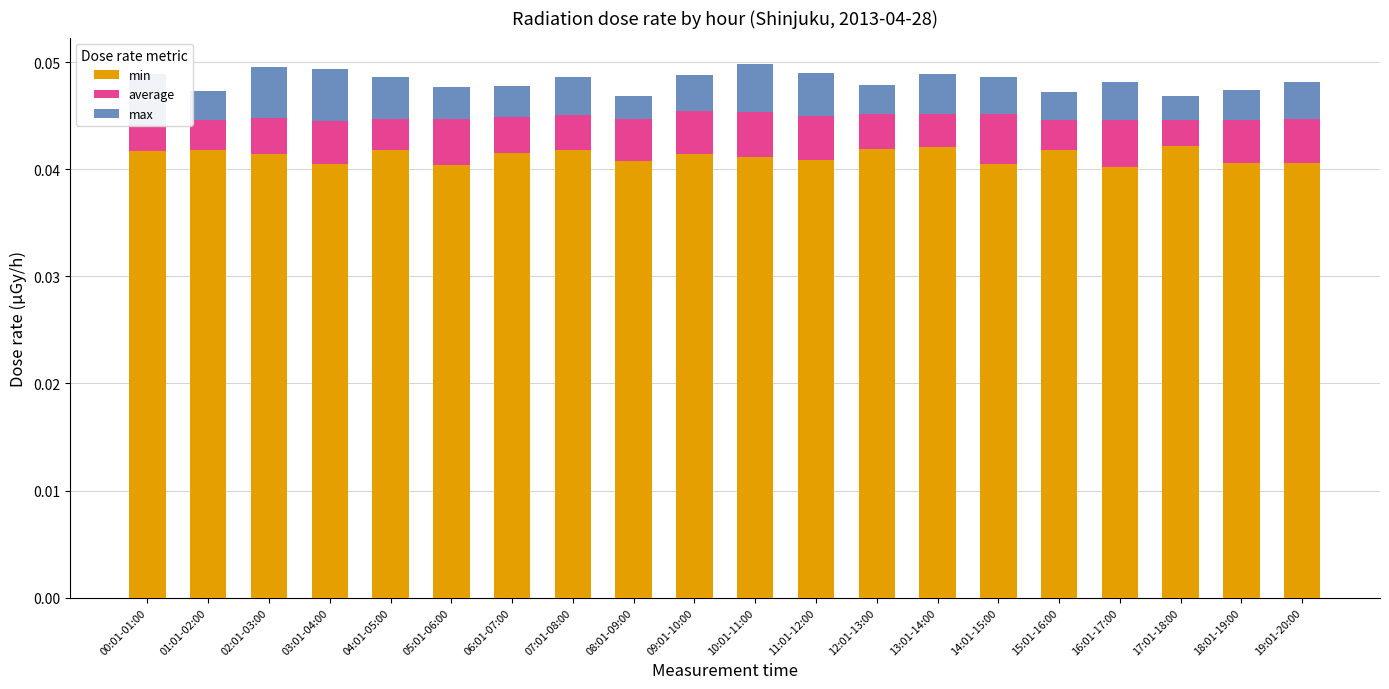

Rank the series by their maximum value, from highest to lowest.

min, max, average